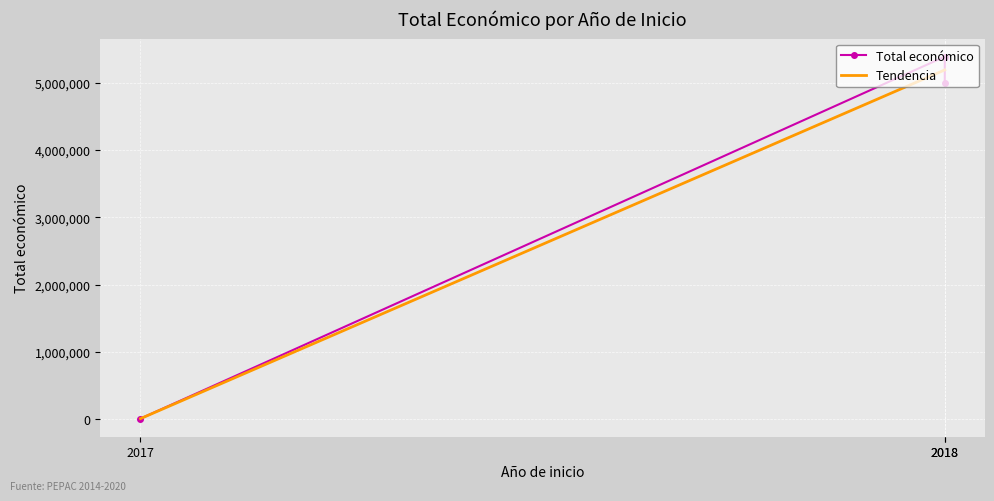

What is the difference between the maximum and minimum values?

5385598